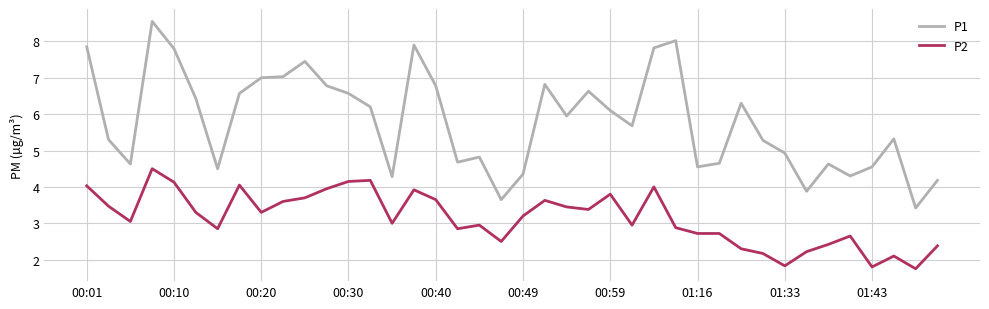

List the series in order of their overall mean, highest first.

P1, P2